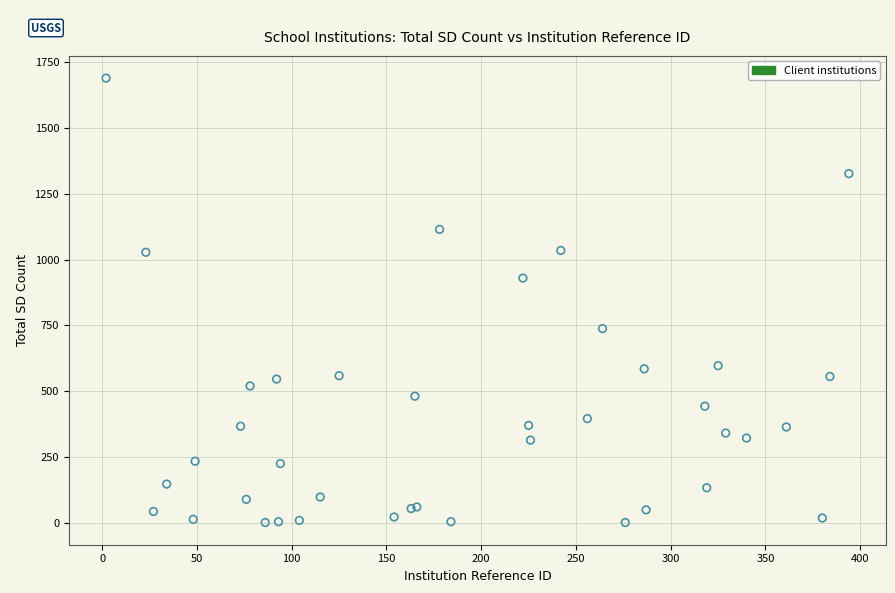

What Y value in the scatter plot is closest to 845?

930